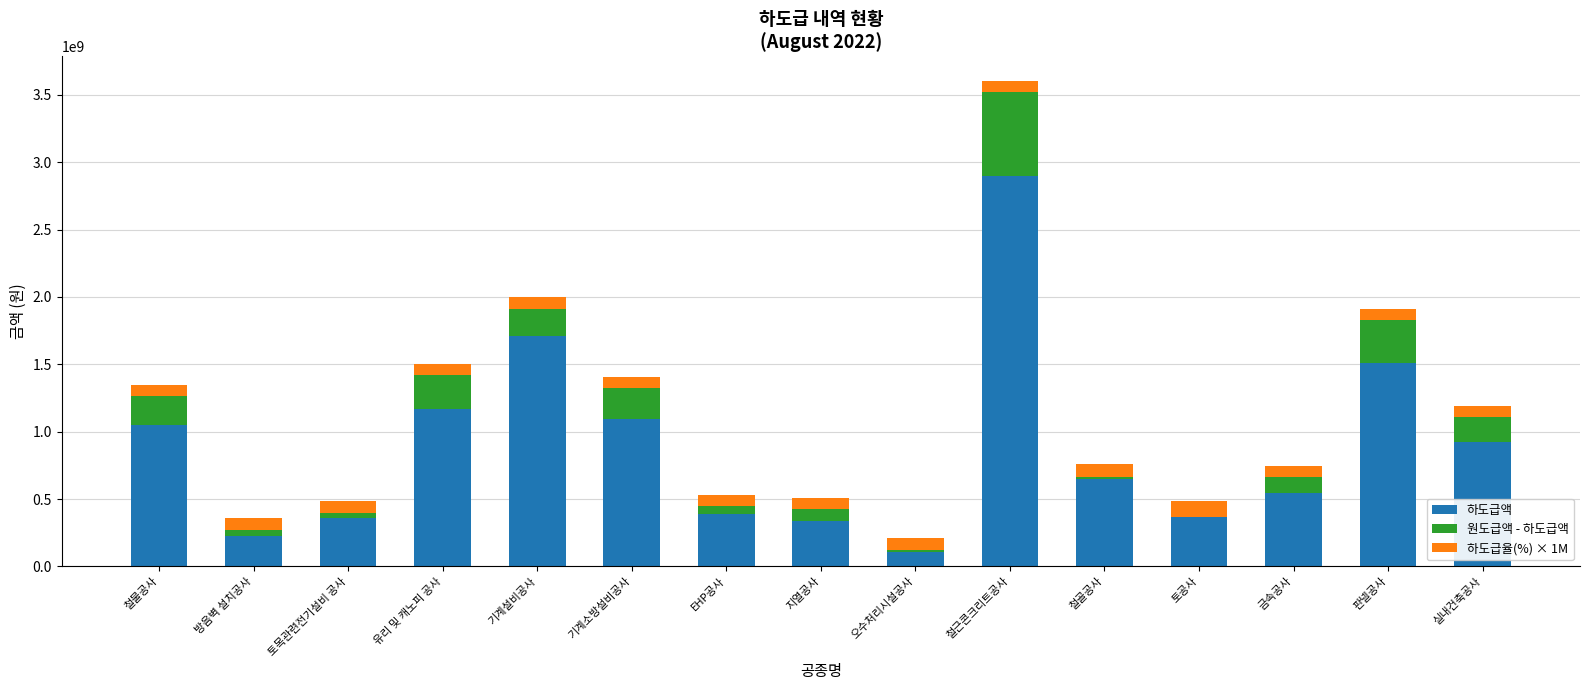

Is it true that 하도급액 equals 838077870 at 금속공사?

False